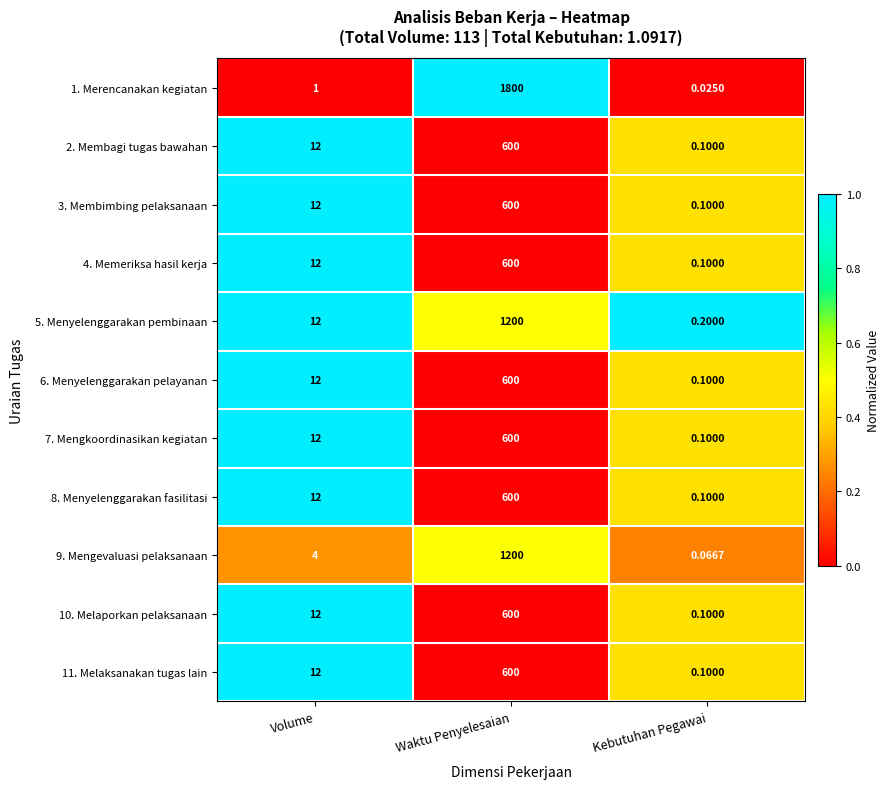

What is the total value across all series at Waktu Penyelesaian?

9000.0